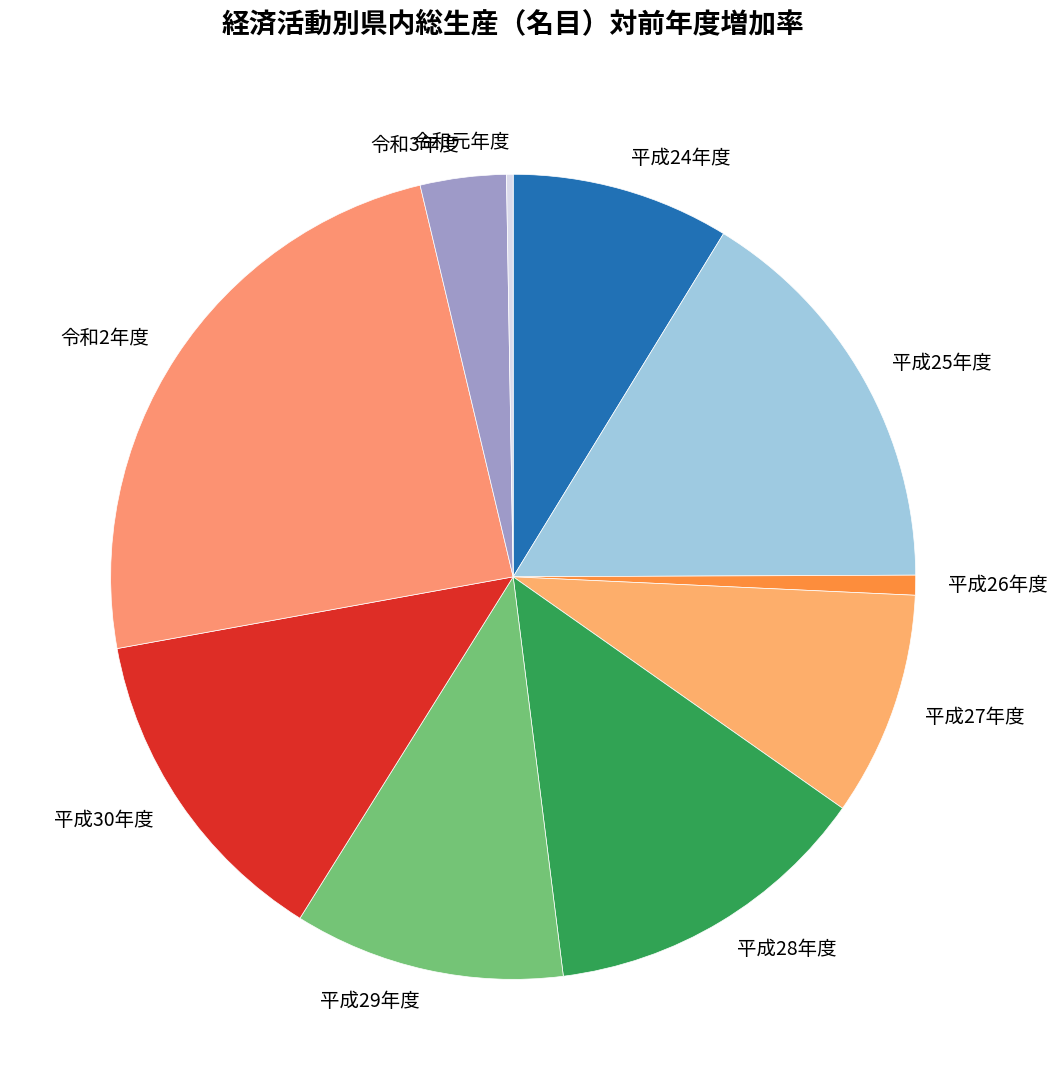

Which category has the biggest portion of the pie?

令和2年度